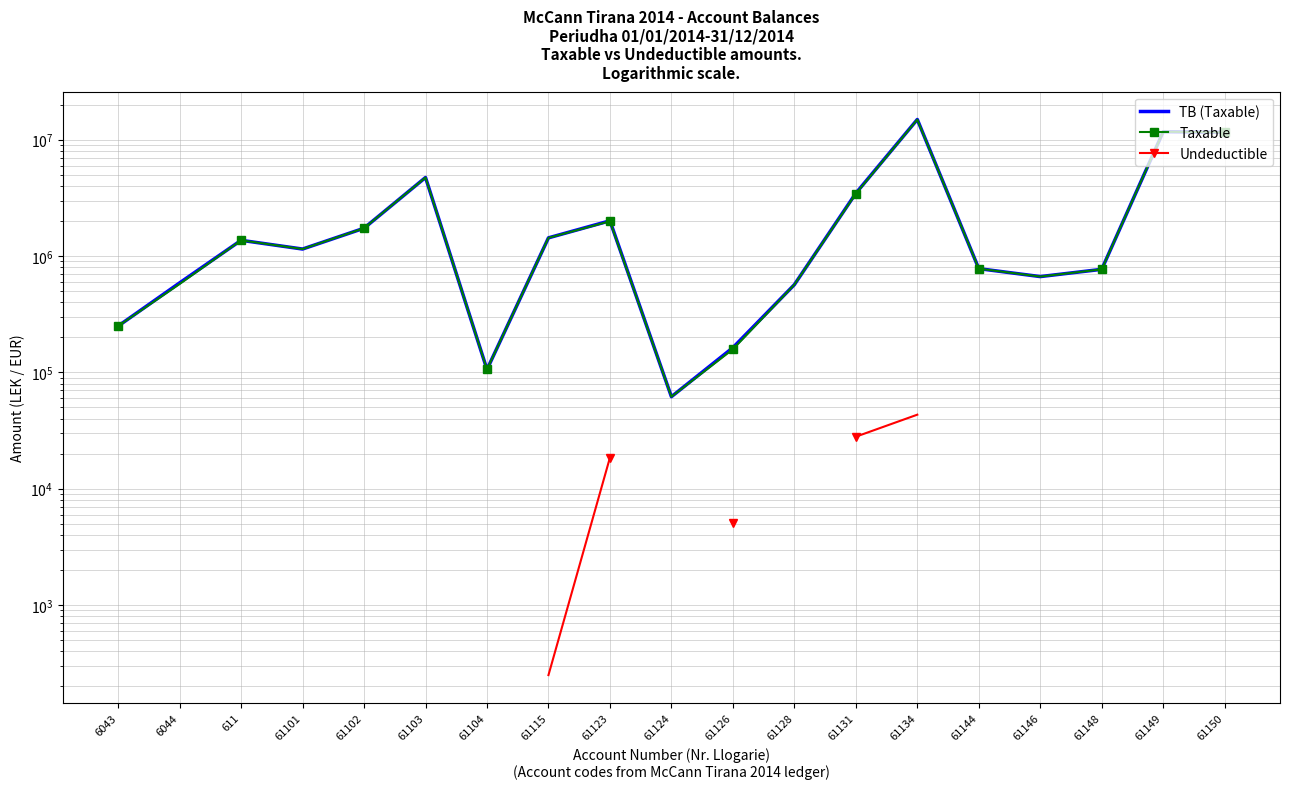

Does the chart have visible grid lines?

Yes